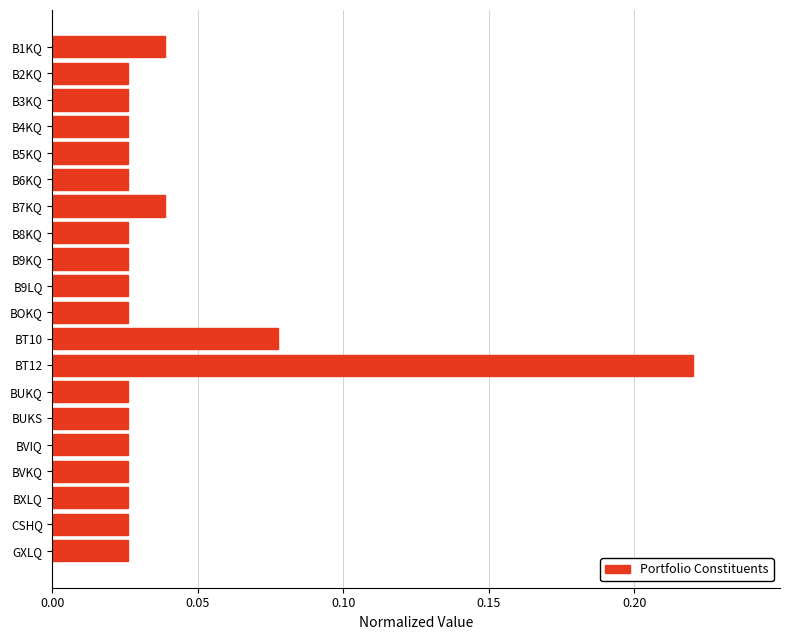

Which label corresponds to the largest value in the chart?

BT12